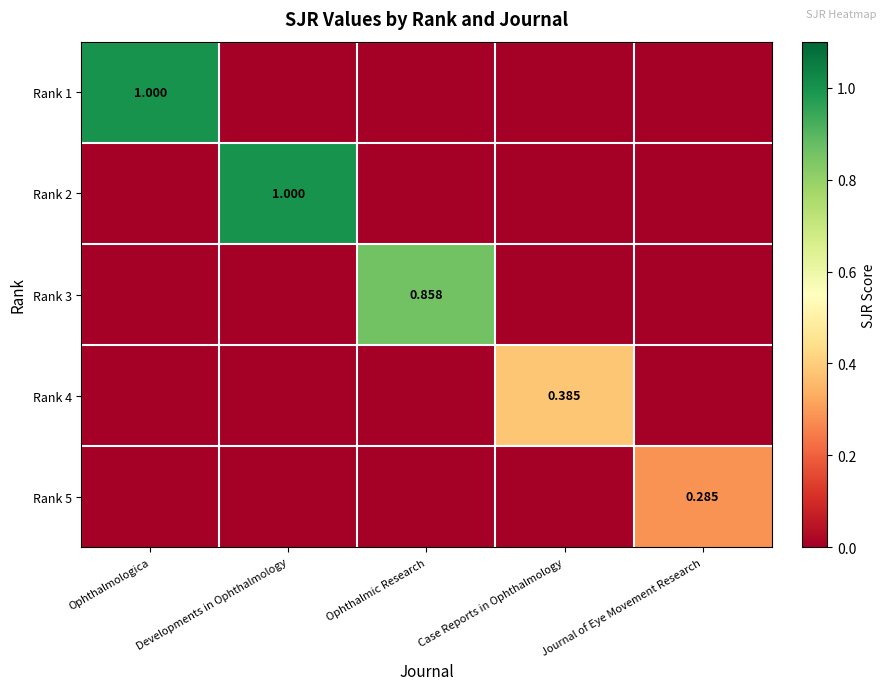

Between Ophthalmologica and Case Reports in Ophthalmology, which is larger?

Ophthalmologica